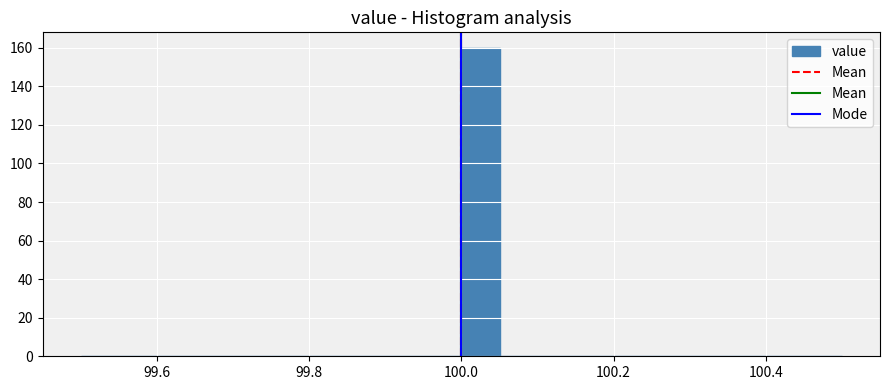

Around what value on the x-axis is the tallest bar? Give the approximate position of its centre, as read against the axis.

100.02